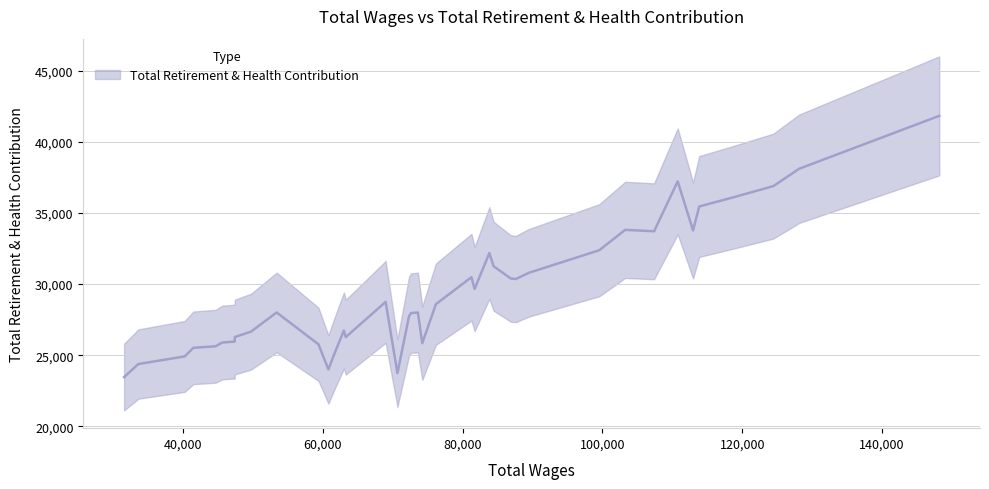

Count the number of values greater than 28396.

19